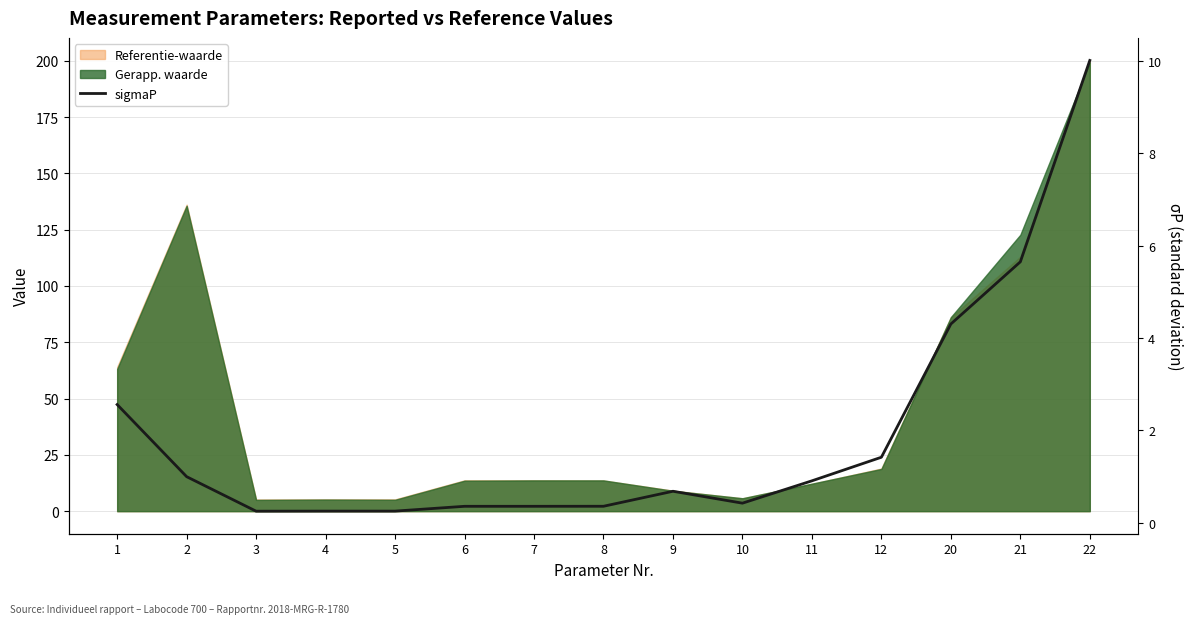

What is the difference between the second highest and minimum values?

5.4